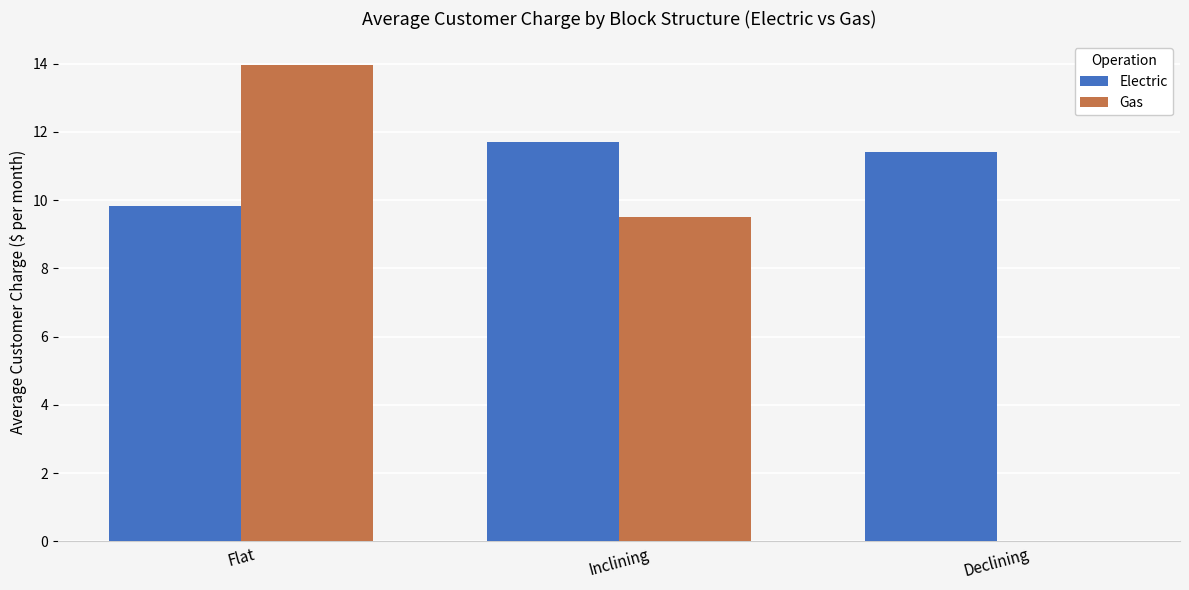

Is it true that Gas equals 16.5 at Inclining?

False